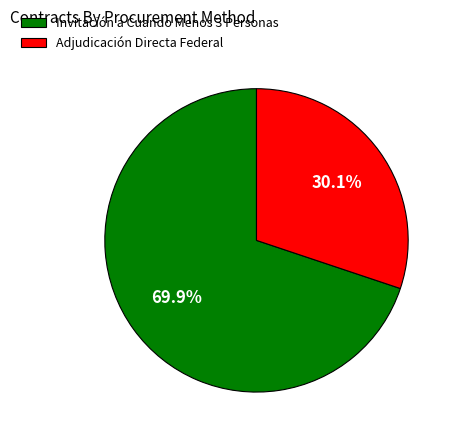

What percentage is the Invitación a Cuando Menos 3 Personas slice, to the nearest percent?

70%